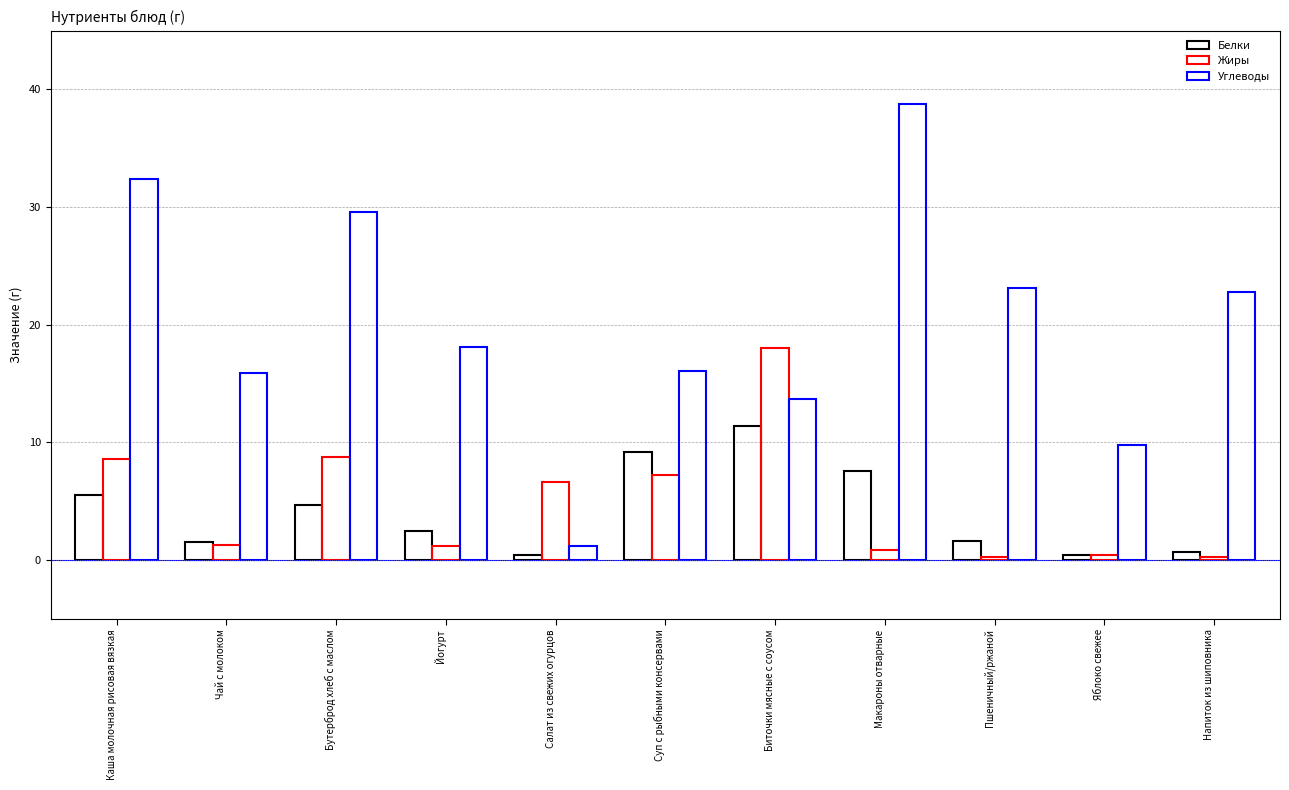

Reading right to left, extract all data points from this chart.

Белки: 0.7	0.4	1.6	7.5	11.4	9.2	0.4	2.5	4.7	1.5	5.5
Жиры: 0.3	0.4	0.3	0.9	18.0	7.2	6.6	1.2	8.8	1.3	8.6
Углеводы: 22.8	9.8	23.1	38.7	13.7	16.1	1.2	18.1	29.6	15.9	32.4